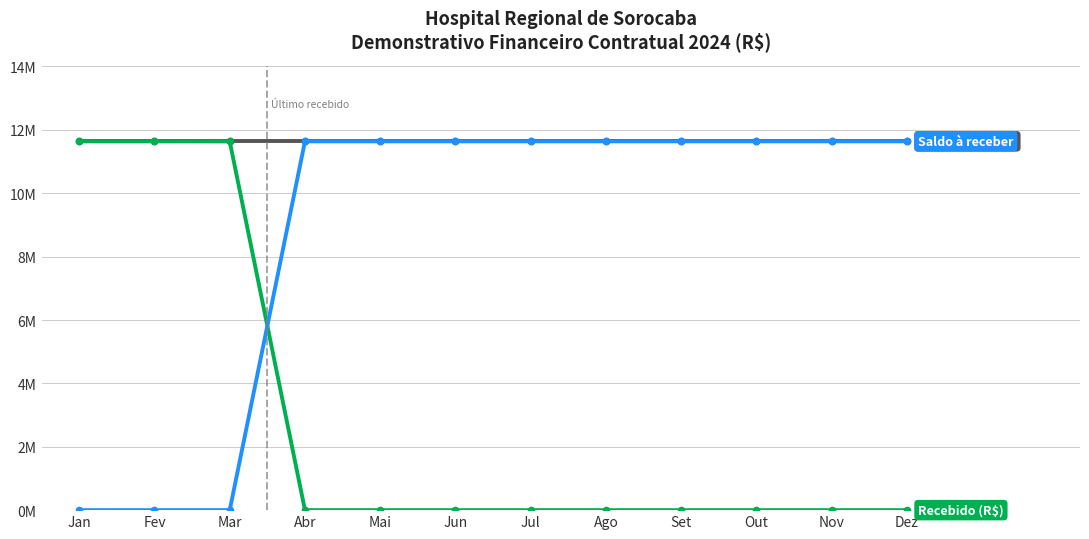

Does the chart have visible grid lines?

Yes